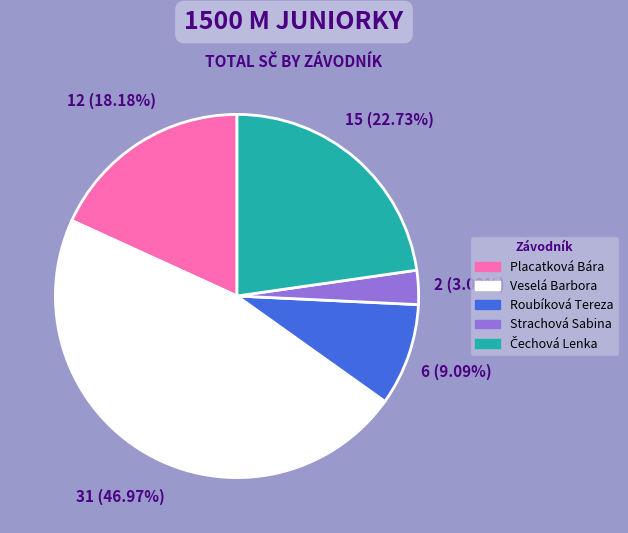

To the nearest percent, what percentage of the pie is Veselá Barbora?

47%